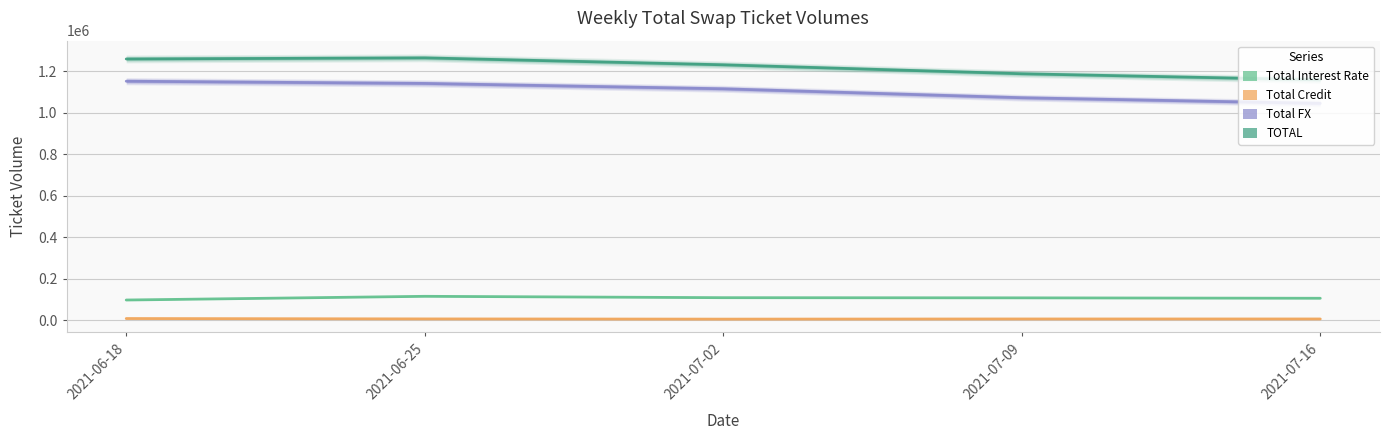

How many values in the Total FX series are below 1115910?

2